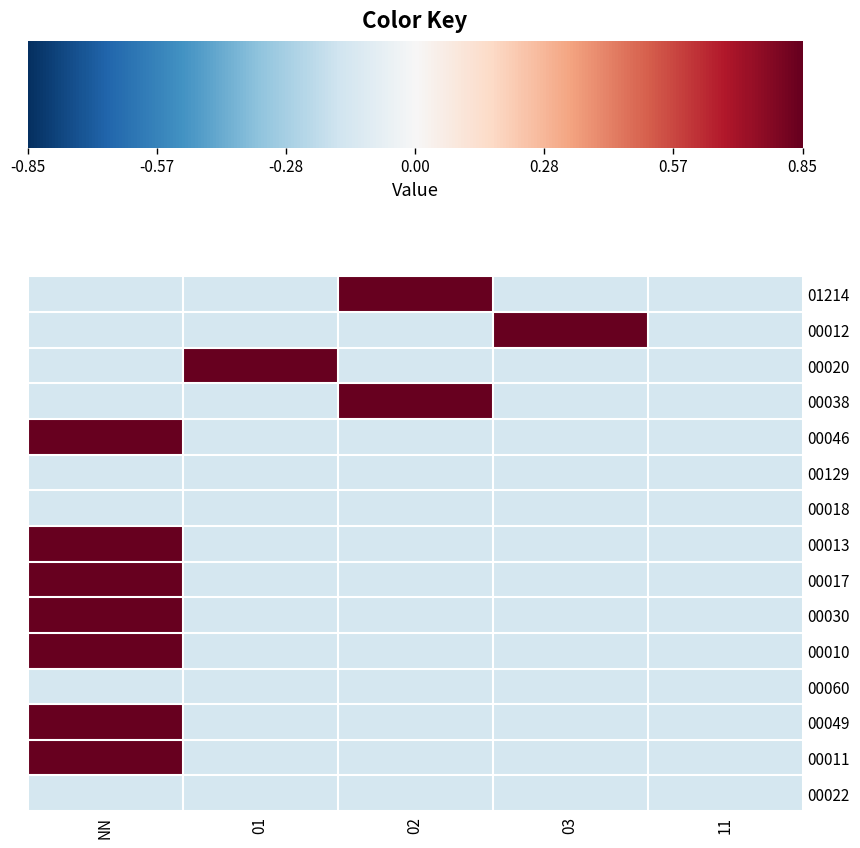

Reading left to right, transcribe all the data shown in this chart.

01214: NN=-0.1	01=-0.1	02=0.9	03=-0.1	11=-0.1
00012: NN=-0.1	01=-0.1	02=-0.1	03=0.9	11=-0.1
00020: NN=-0.1	01=0.9	02=-0.1	03=-0.1	11=-0.1
00038: NN=-0.1	01=-0.1	02=0.9	03=-0.1	11=-0.1
00046: NN=0.9	01=-0.1	02=-0.1	03=-0.1	11=-0.1
00129: NN=-0.1	01=-0.1	02=-0.1	03=-0.1	11=-0.1
00018: NN=-0.1	01=-0.1	02=-0.1	03=-0.1	11=-0.1
00013: NN=0.9	01=-0.1	02=-0.1	03=-0.1	11=-0.1
00017: NN=0.9	01=-0.1	02=-0.1	03=-0.1	11=-0.1
00030: NN=0.9	01=-0.1	02=-0.1	03=-0.1	11=-0.1
00010: NN=0.9	01=-0.1	02=-0.1	03=-0.1	11=-0.1
00060: NN=-0.1	01=-0.1	02=-0.1	03=-0.1	11=-0.1
00049: NN=0.9	01=-0.1	02=-0.1	03=-0.1	11=-0.1
00011: NN=0.9	01=-0.1	02=-0.1	03=-0.1	11=-0.1
00022: NN=-0.1	01=-0.1	02=-0.1	03=-0.1	11=-0.1